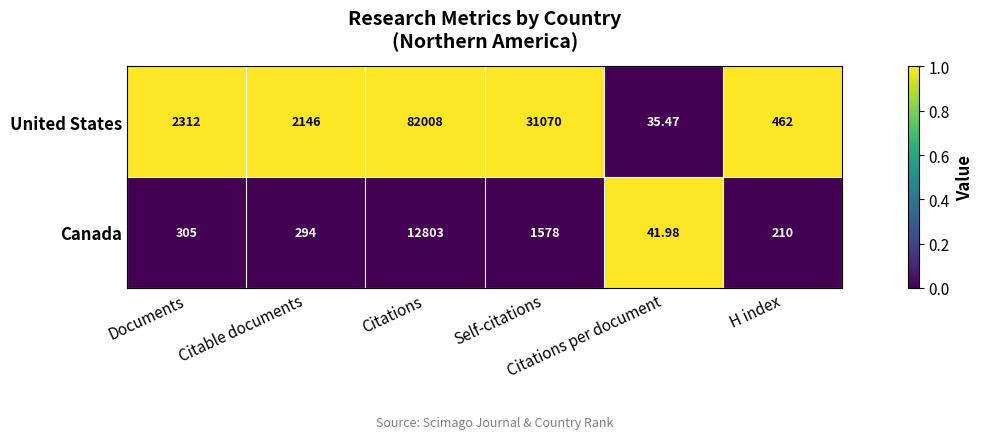

Between Citable documents and H index, which series saw the biggest shift?

United States